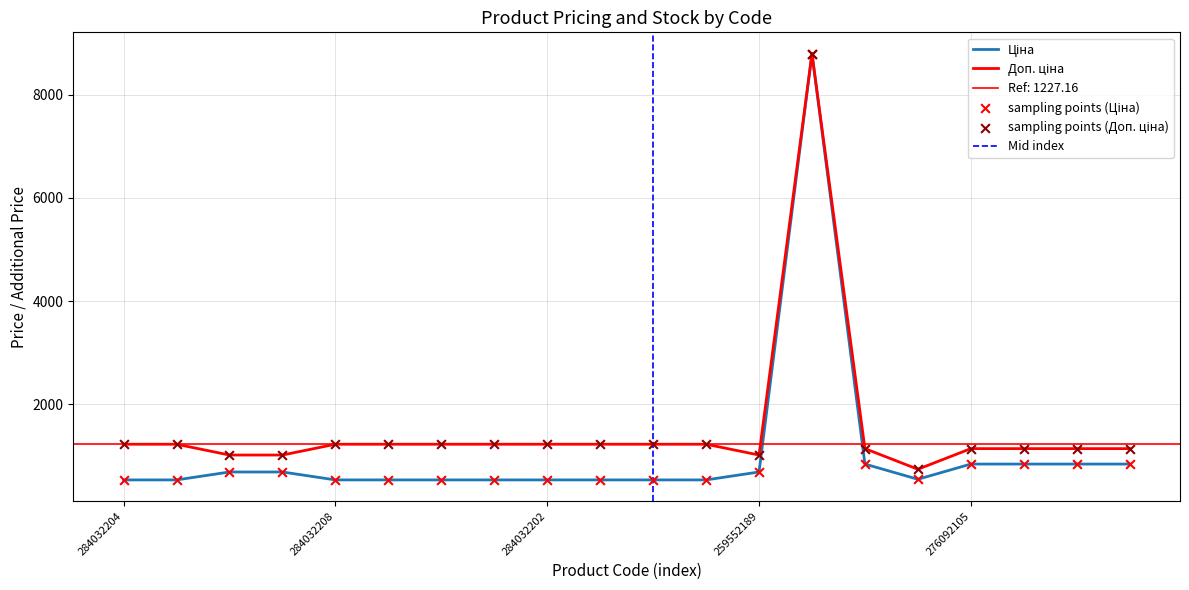

Which series reaches the minimum Y coordinate?

Ціна